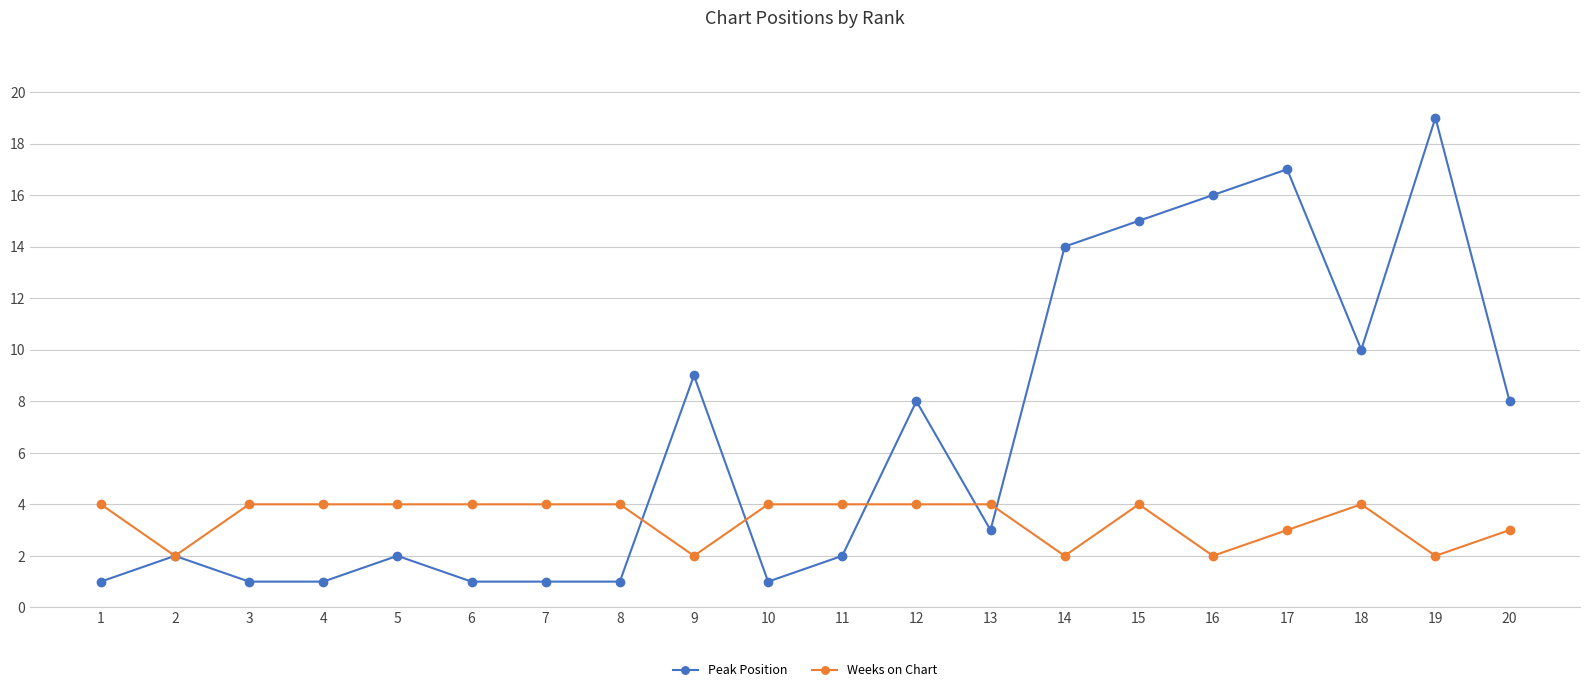

Rank the series by their average value, from lowest to highest.

Weeks on Chart, Peak Position